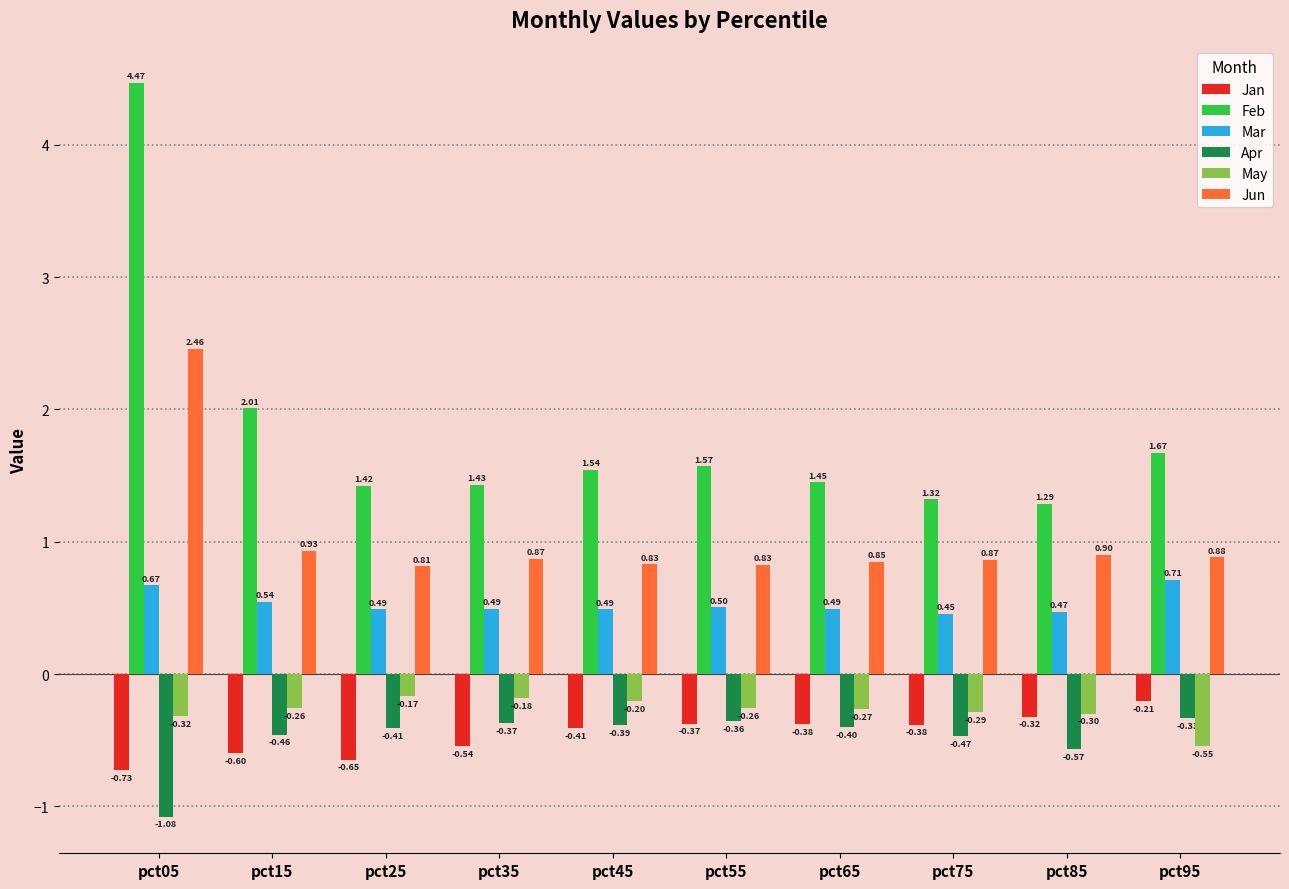

What are all the series names shown in the legend?

Jan, Feb, Mar, Apr, May, Jun